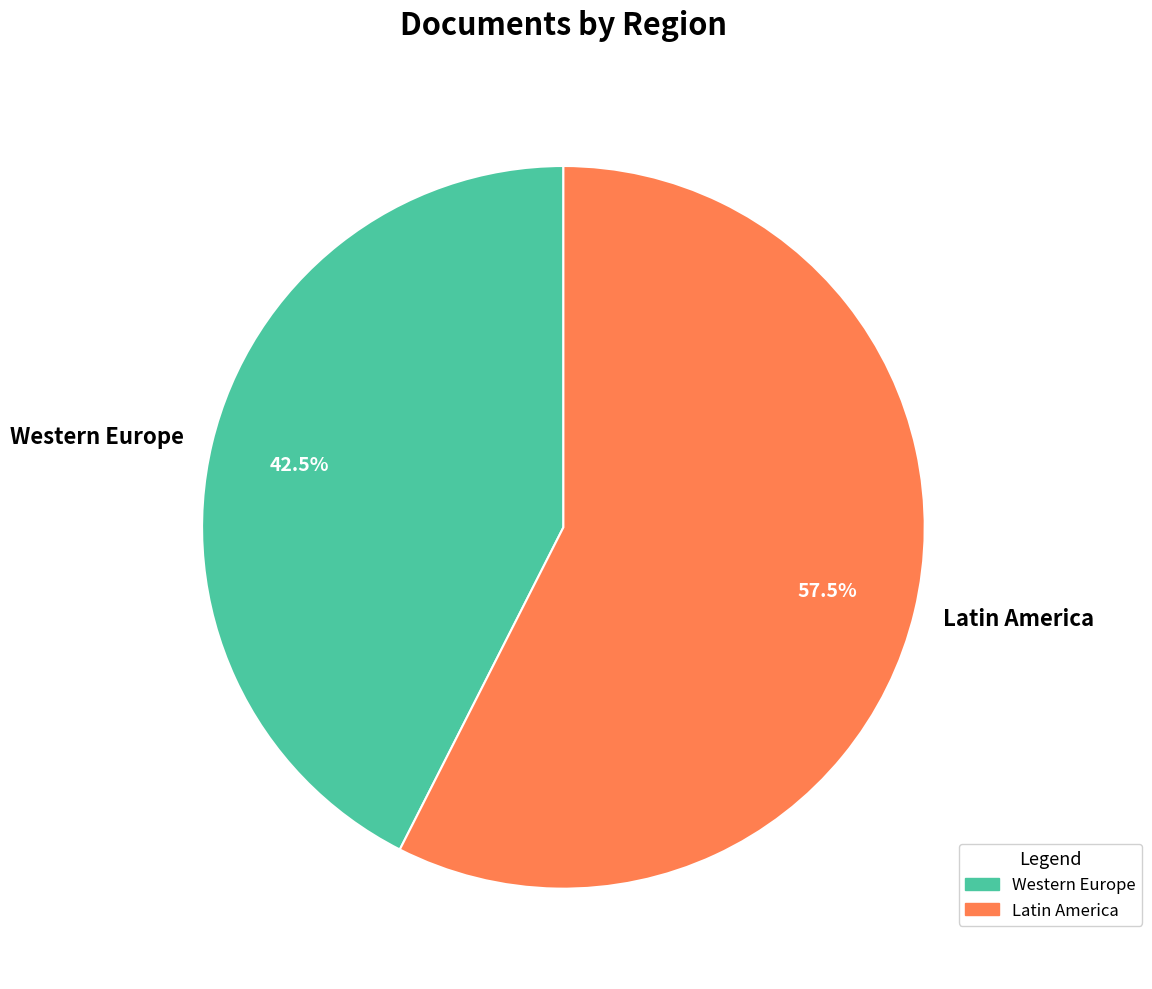

Count the number of slices in the pie.

2